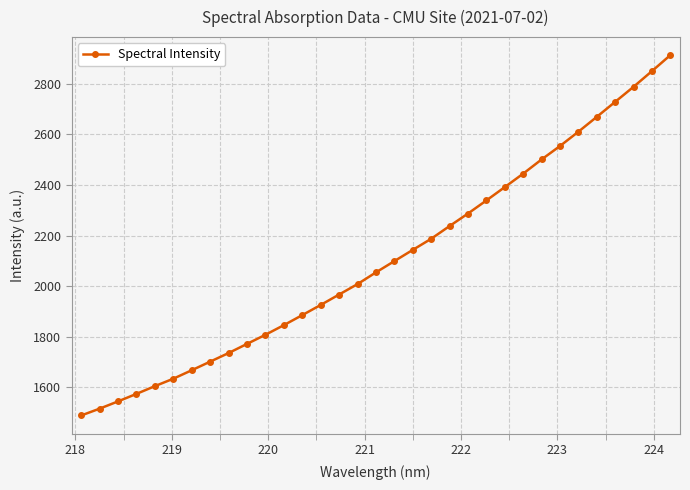

What is the difference between the second highest and minimum values?

1362.8